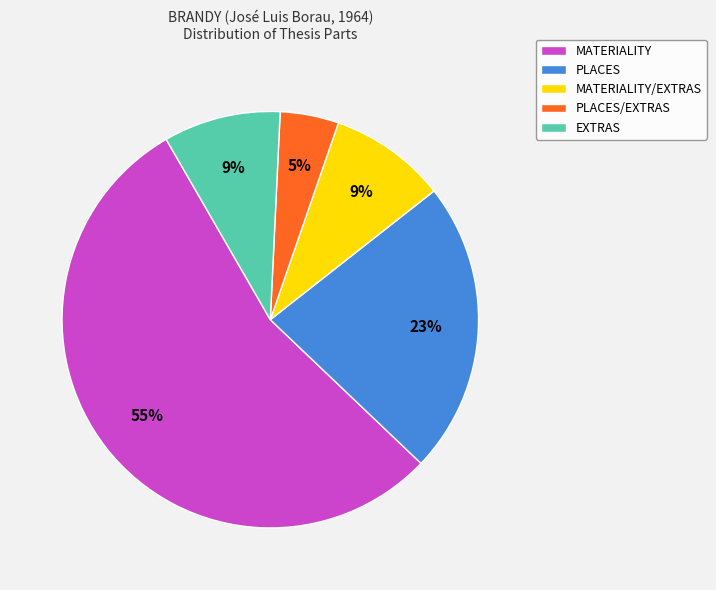

What is the largest slice in the pie chart?

MATERIALITY